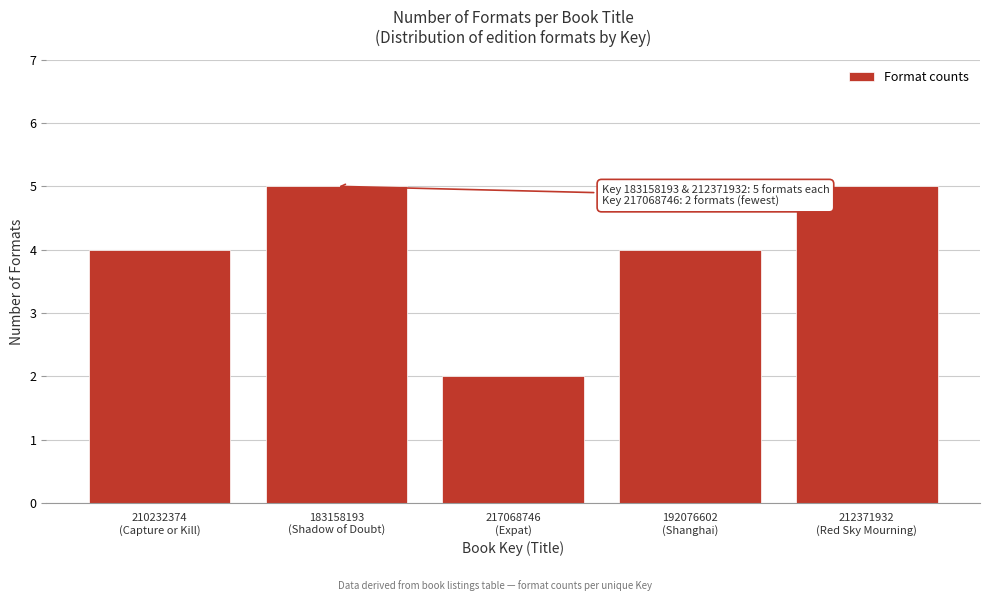

Reading left to right, what are all the values shown in this chart?

4	5	2	4	5